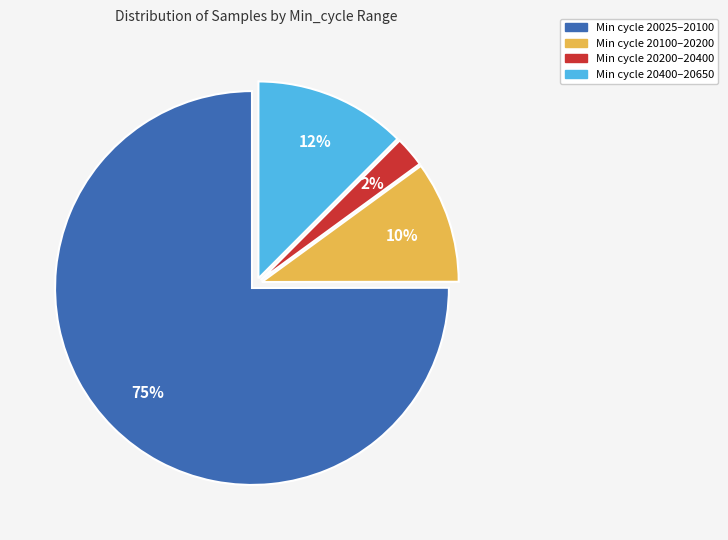

Is there any slice that represents more than half of the pie?

Yes